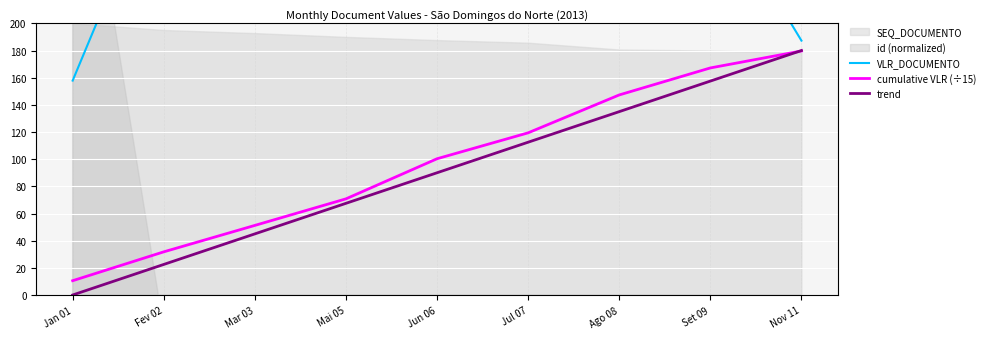

What is the total value across all series at Mar 03?

388.2